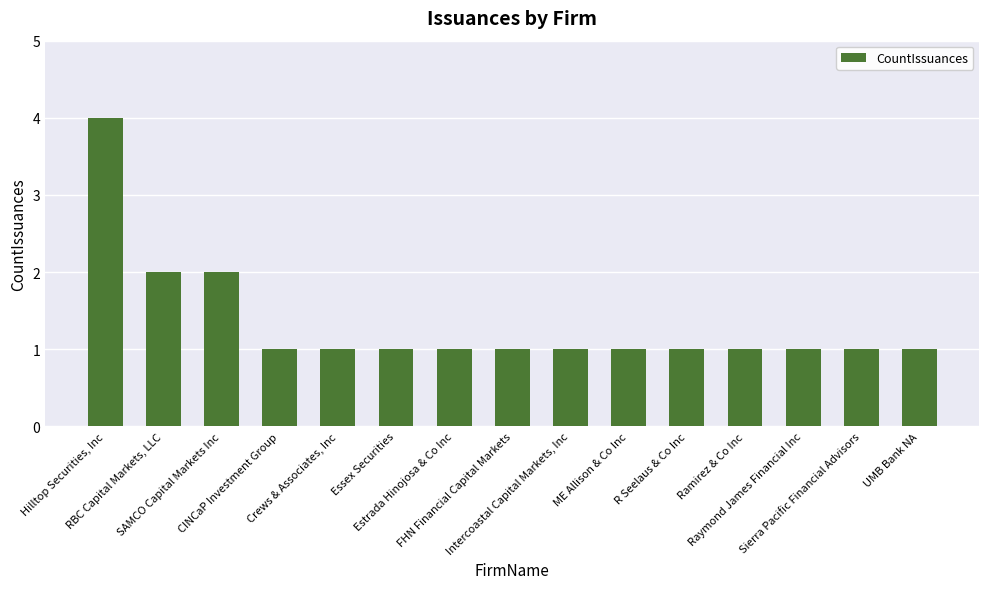

How many categories are shown in the chart?

15